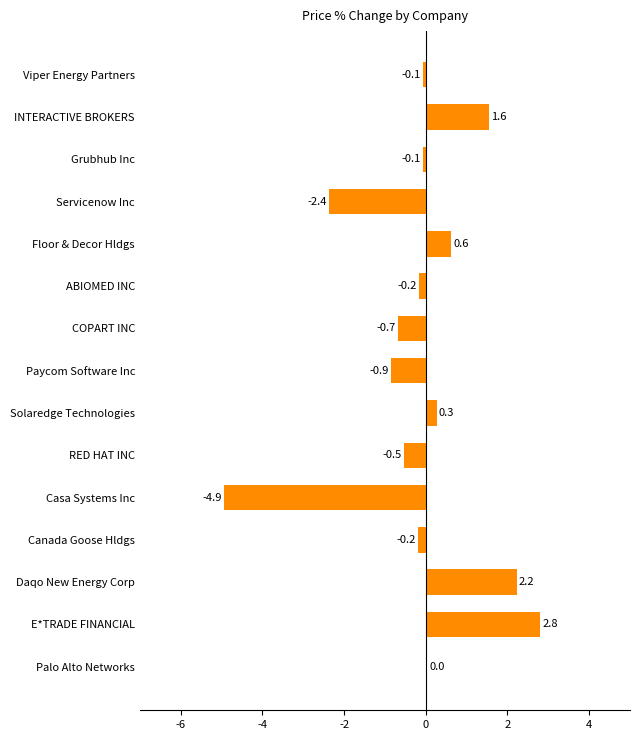

What is the sum of the values at RED HAT INC and COPART INC?

-1.2